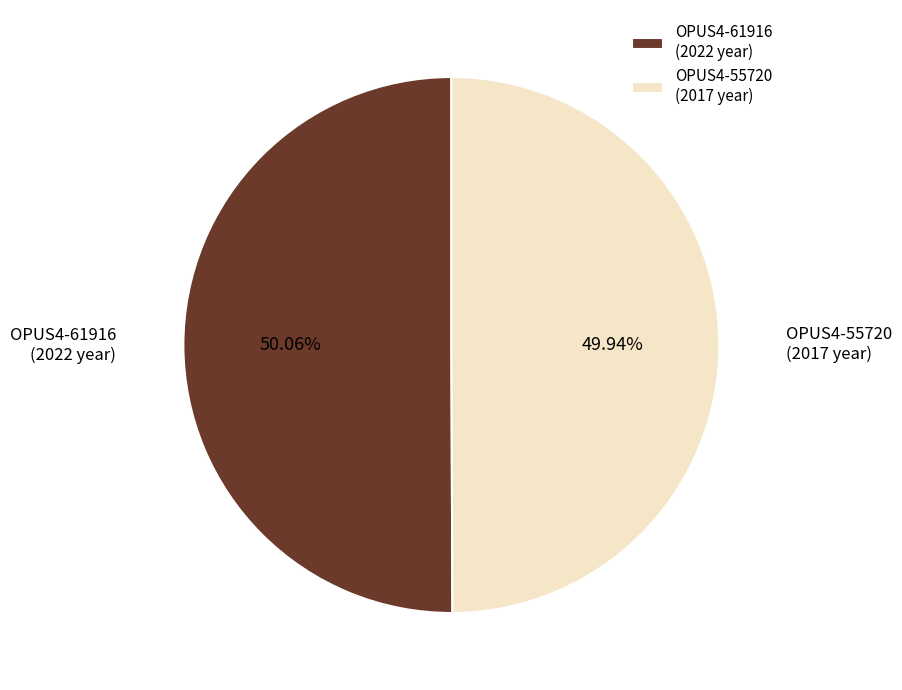

Combined, do OPUS4-61916 (2022 year) and OPUS4-55720 (2017 year) account for over 50%?

Yes